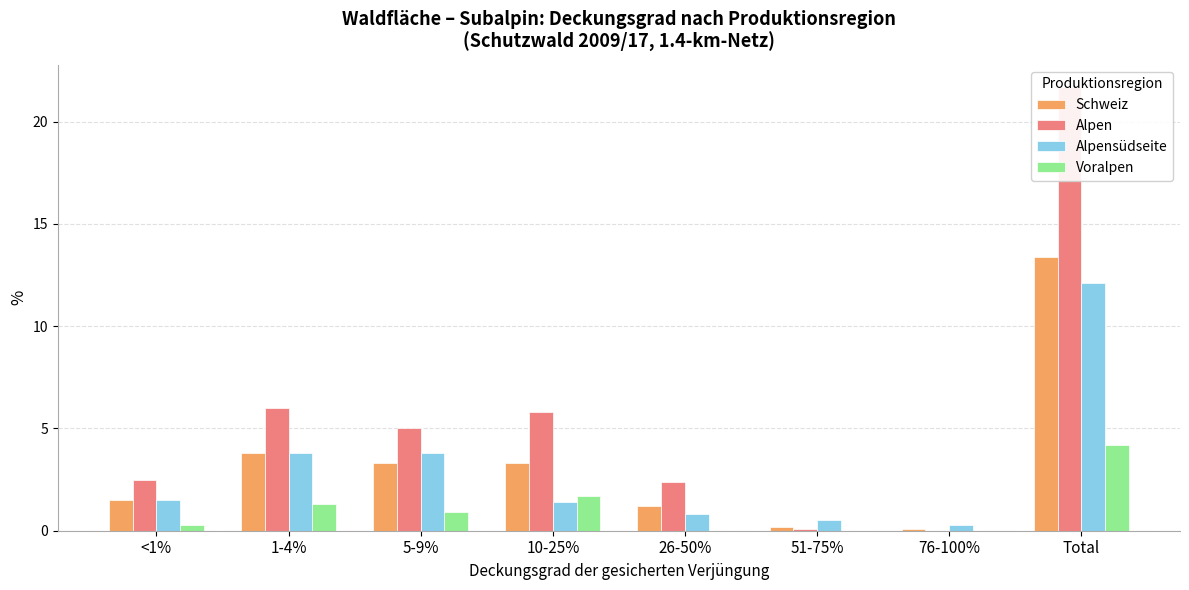

Where is Voralpen nearest to the value 2?

10-25%